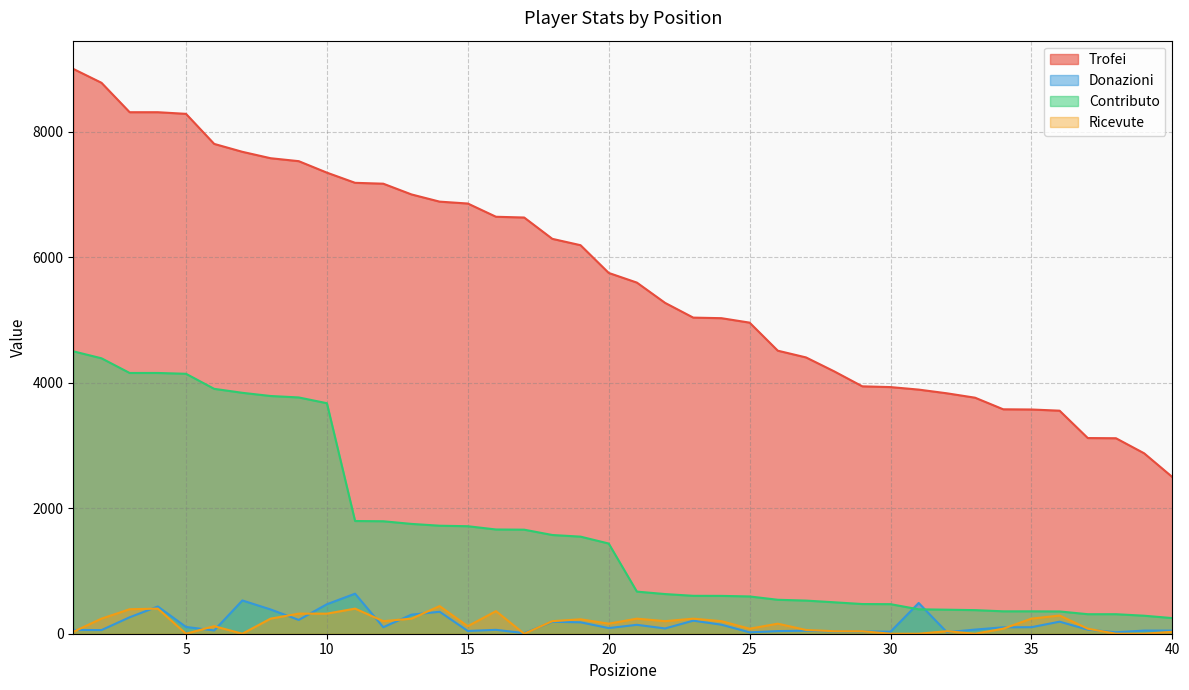

Reading left to right, list all the values displayed in this chart.

Trofei: 9000	8779	8310	8310	8284	7805	7679	7577	7530	7347	7185	7171	7000	6885	6855	6644	6632	6292	6191	5749	5595	5272	5037	5028	4957	4510	4403	4181	3942	3930	3890	3831	3761	3576	3573	3554	3118	3115	2875	2497
Donazioni: 60	58	262	434	108	52	530	387	220	470	638	104	304	350	44	62	10	190	182	90	142	84	208	144	22	42	48	36	38	32	490	24	66	102	104	192	65	23	50	50
Contributo: 4500	4389	4155	4155	4142	3902	3839	3788	3765	3673	1796	1792	1750	1721	1713	1661	1658	1573	1547	1437	671	632	604	603	594	541	528	501	473	471	389	383	376	357	357	355	311	311	287	249
Ricevute: 30	240	390	400	0	120	0	240	320	320	400	200	240	440	120	360	0	200	230	160	240	200	240	200	80	160	60	40	40	0	0	40	0	80	240	290	80	0	0	30